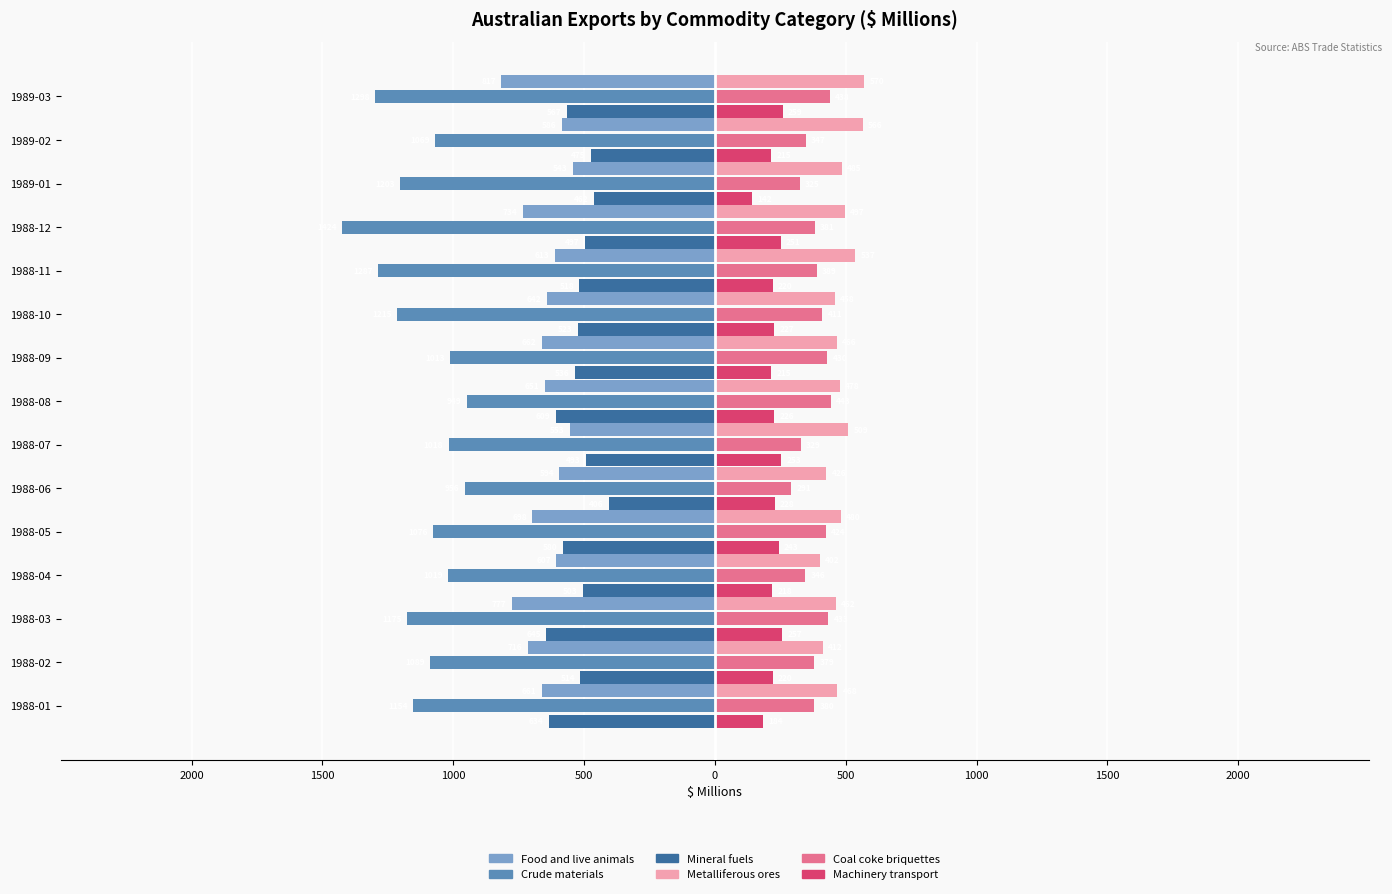

Reading left to right, list all the values displayed in this chart.

Food and live animals: -661	-716	-777	-607	-698	-594	-553	-651	-662	-642	-613	-734	-543	-586	-817
Crude materials: -1154	-1089	-1175	-1019	-1076	-956	-1018	-949	-1013	-1215	-1287	-1424	-1203	-1069	-1298
Mineral fuels: -634	-514	-645	-503	-580	-406	-493	-609	-536	-523	-518	-497	-462	-475	-567
Metalliferous ores: 468	412	462	402	480	426	509	478	466	458	537	497	485	566	570
Coal coke briquettes: 380	379	433	346	424	291	329	443	430	411	389	381	325	347	438
Machinery transport: 184	220	257	218	243	228	253	226	215	227	220	251	142	215	259